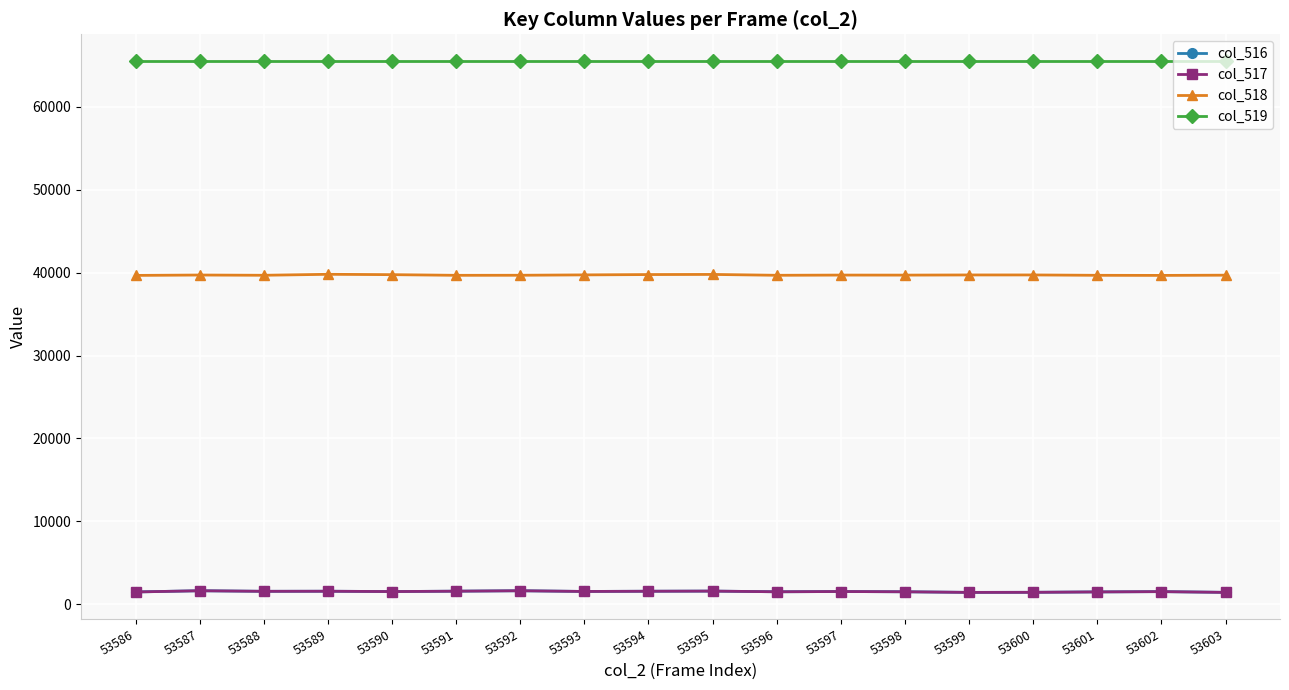

What is the value of the col_519 point at the 8th from the left?

65535